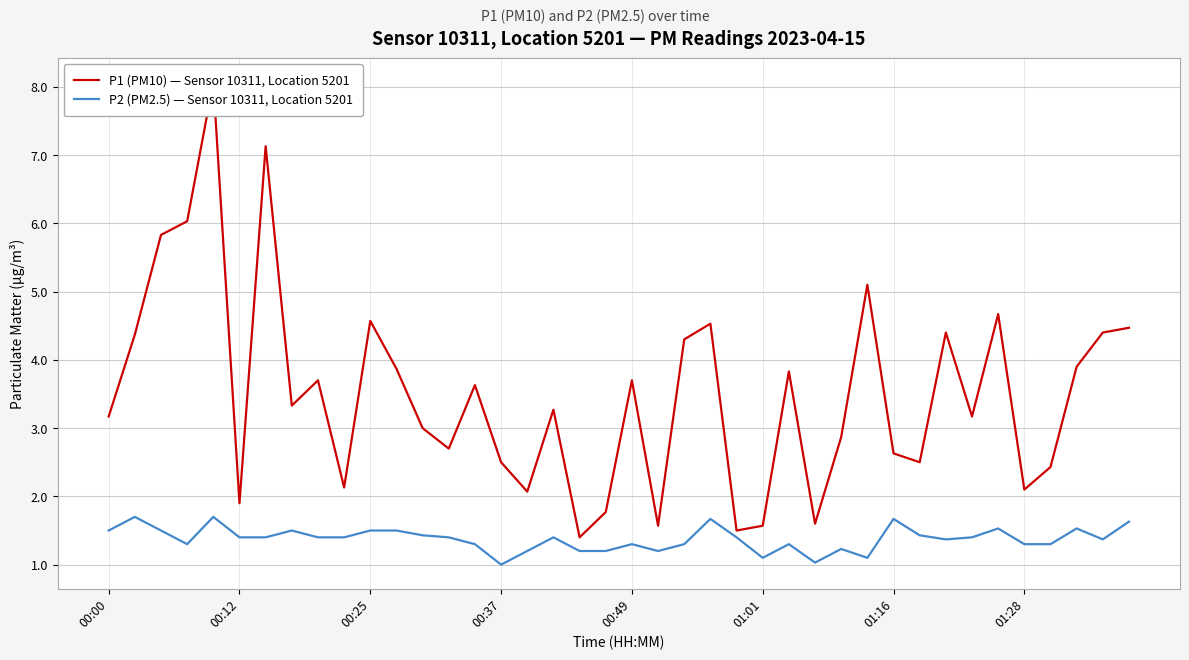

What is the difference between the maximum and minimum values in the P2 (PM2.5) — Sensor 10311, Location 5201 series?

0.7